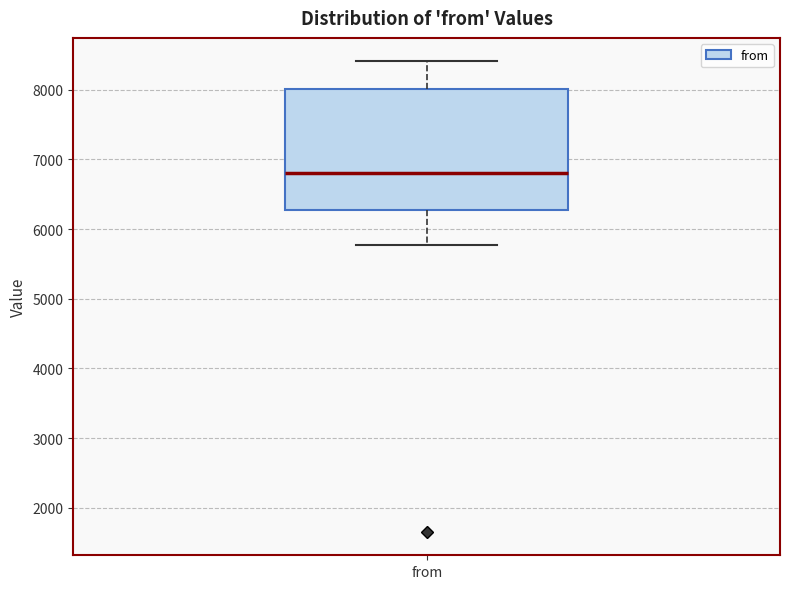

Where is the upper edge of the box for from on the y-axis? The values are not printed on the chart, so give them approximately, as read against the axis.

8000